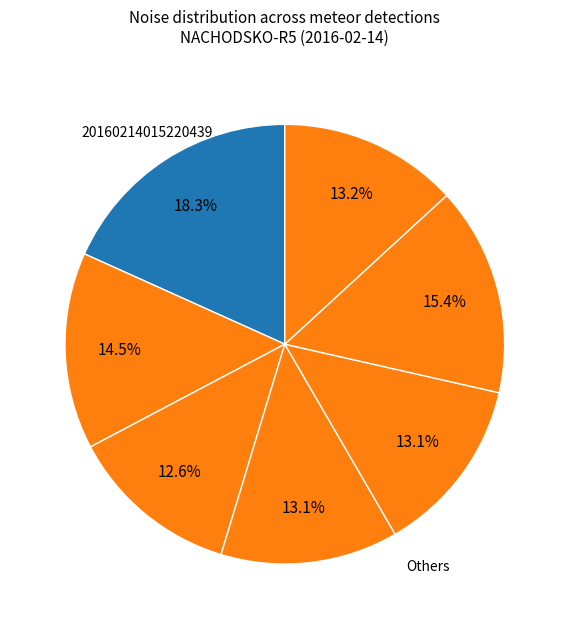

Count the number of slices in the pie.

7